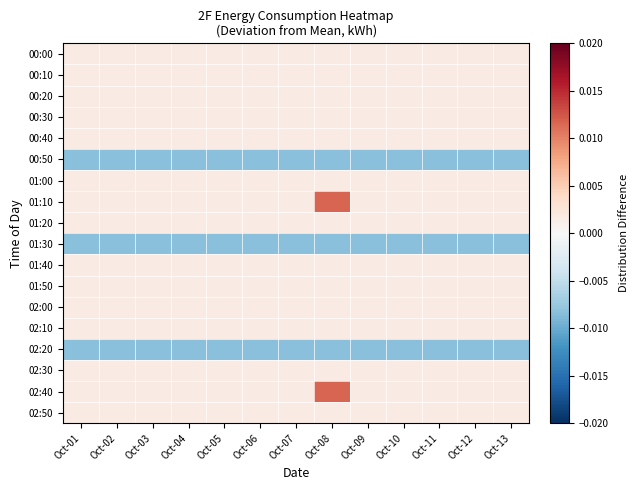

Rank the series by their maximum value, from lowest to highest.

00:50, 01:30, 02:20, 00:00, 00:10, 00:20, 00:30, 00:40, 01:00, 01:20, 01:40, 01:50, 02:00, 02:10, 02:30, 02:50, 01:10, 02:40